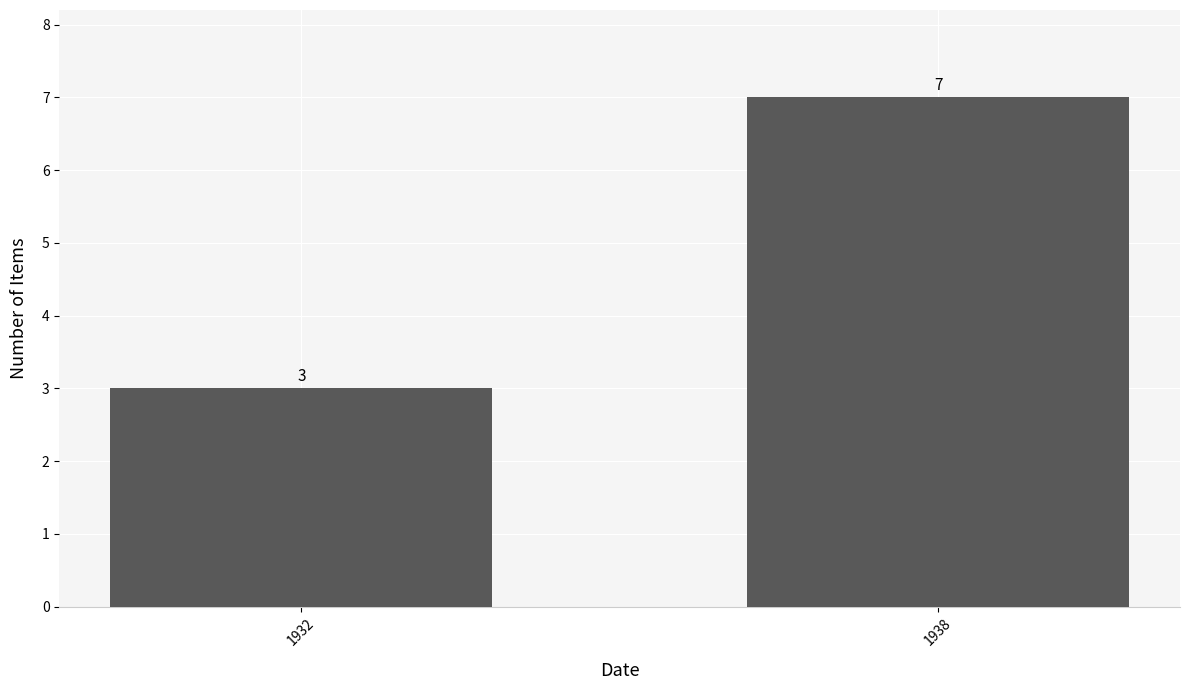

Does the chart contain stacked bars?

No